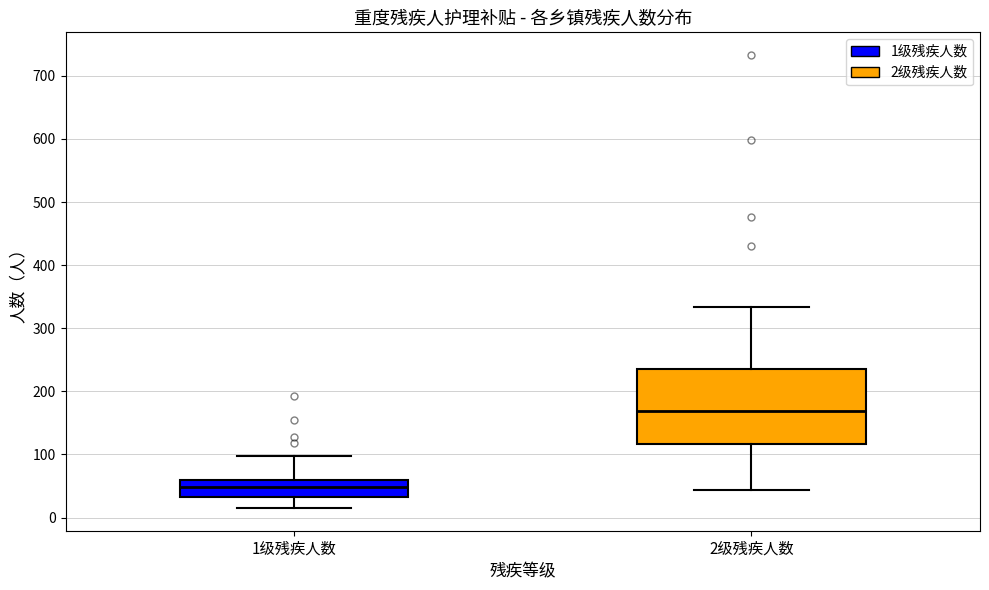

Comparing the boxes themselves (not the whiskers), which one is the tallest?

2级残疾人数